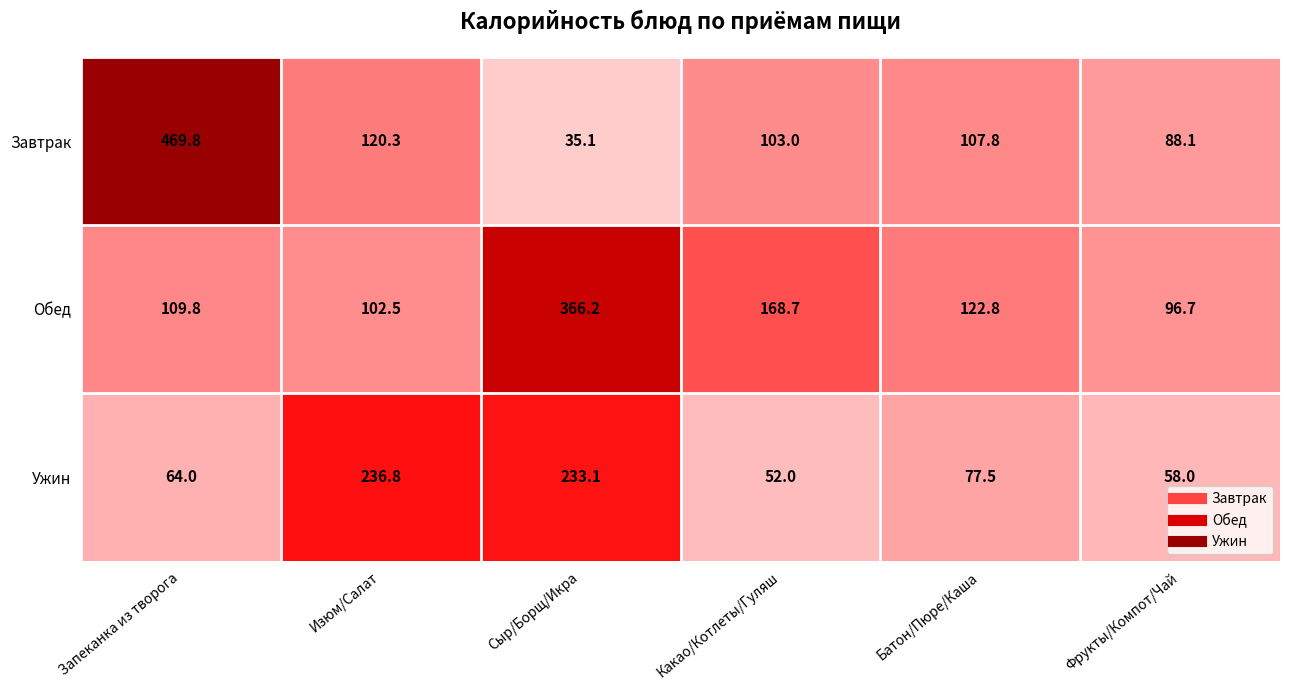

Reading left to right, transcribe all the data shown in this chart.

Завтрак: 469.8	120.3	35.1	103.0	107.8	88.1
Обед: 109.8	102.5	366.2	168.7	122.8	96.7
Ужин: 64.0	236.8	233.1	52.0	77.5	58.0